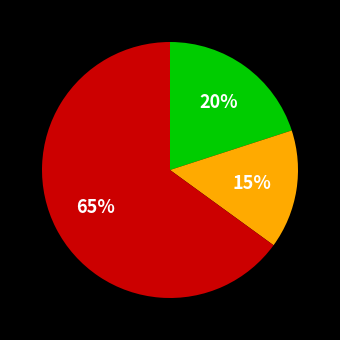

Is there a majority slice in this chart?

Yes